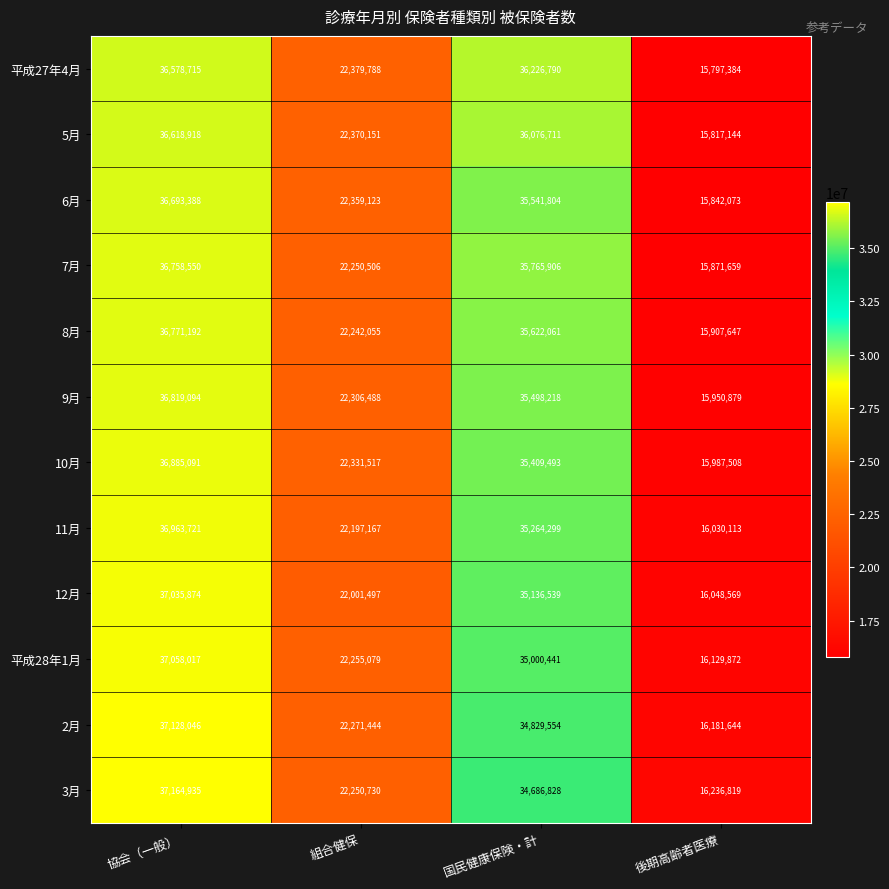

The value of 9月 at 後期高齢者医療 is 5402024. True or false?

False